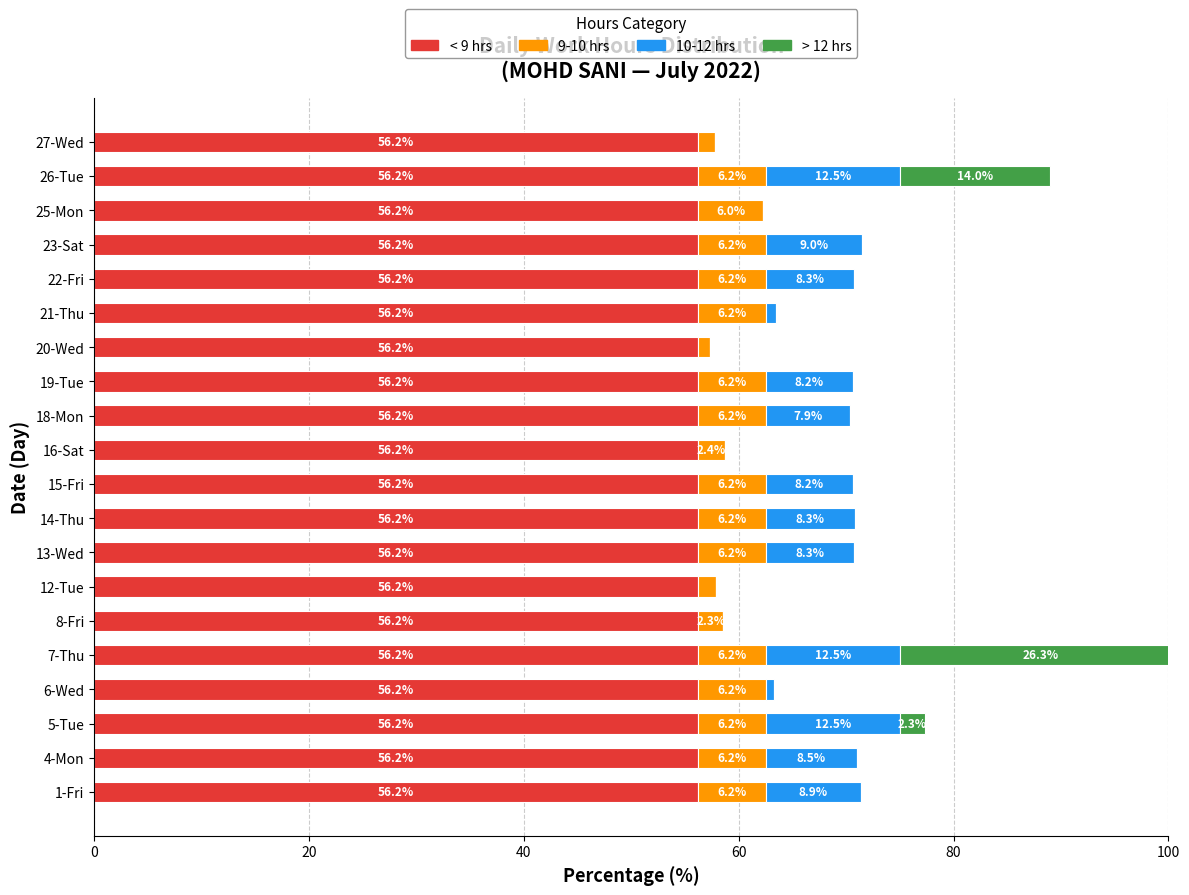

Is the value of 10-12 hrs at 12-Tue greater than the value of > 12 hrs at 13-Wed?

No